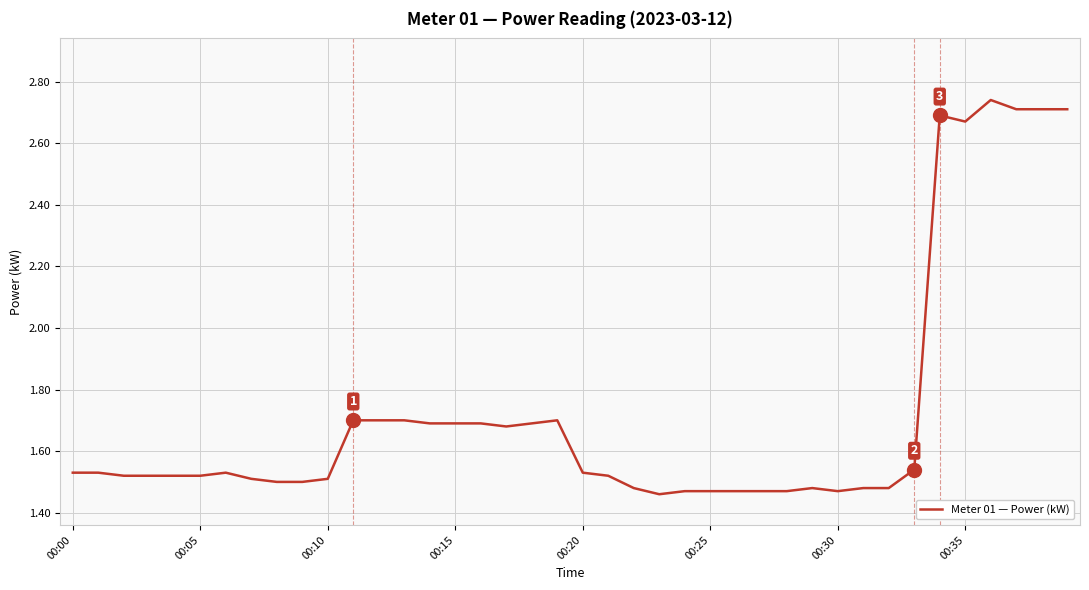

What is the difference between the maximum and minimum values?

1.3